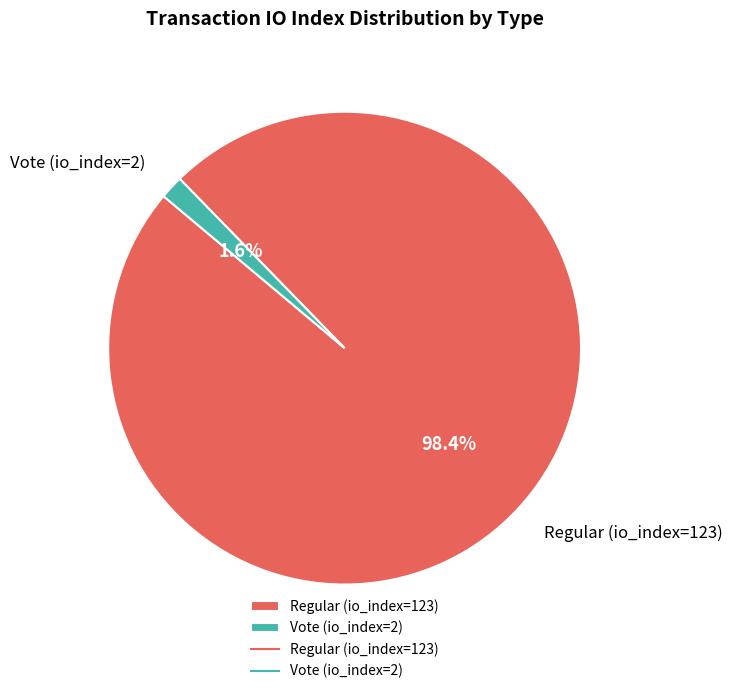

To the nearest percent, what is the combined percentage of Vote (io_index=2) and Regular (io_index=123)?

100%